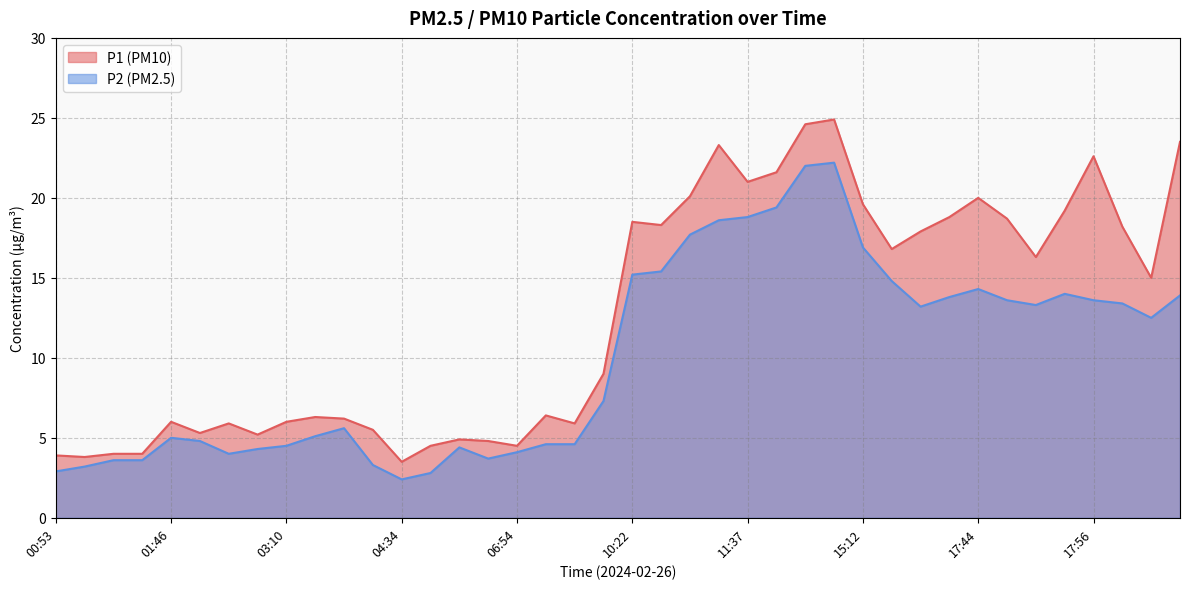

What are all the series names shown in the legend?

P1, P2